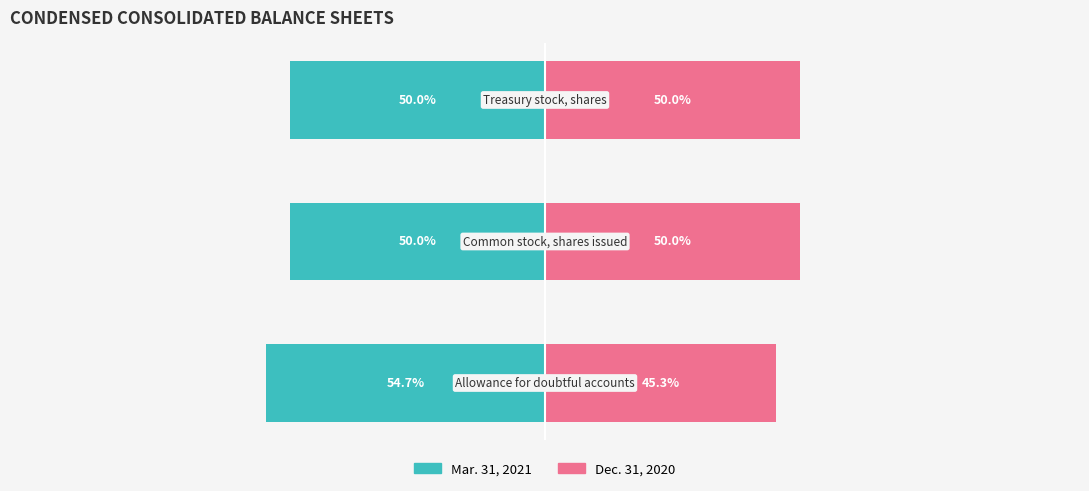

Reading left to right, list all the values displayed in this chart.

Mar. 31, 2021: -54.7	-50.0	-50.0
Dec. 31, 2020: 45.3	50.0	50.0